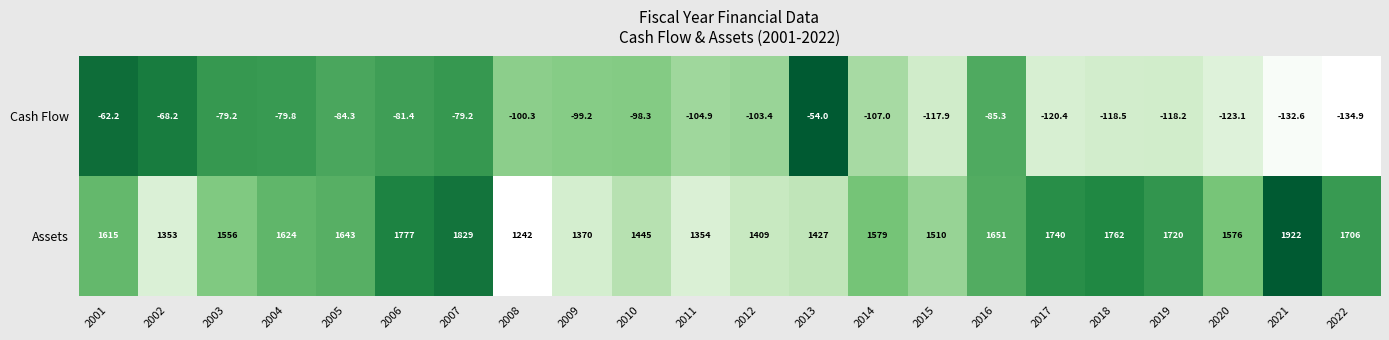

Where is Cash Flow nearest to the value -94?

2010